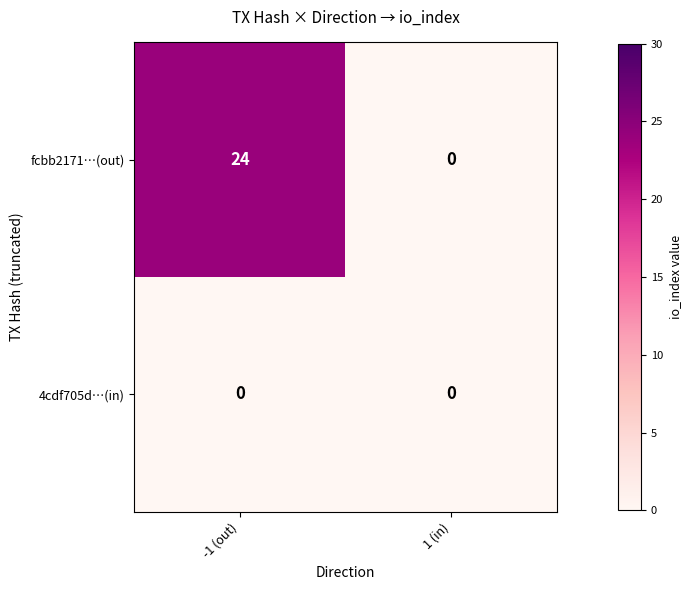

At how many categories does at least one series exceed 6?

1